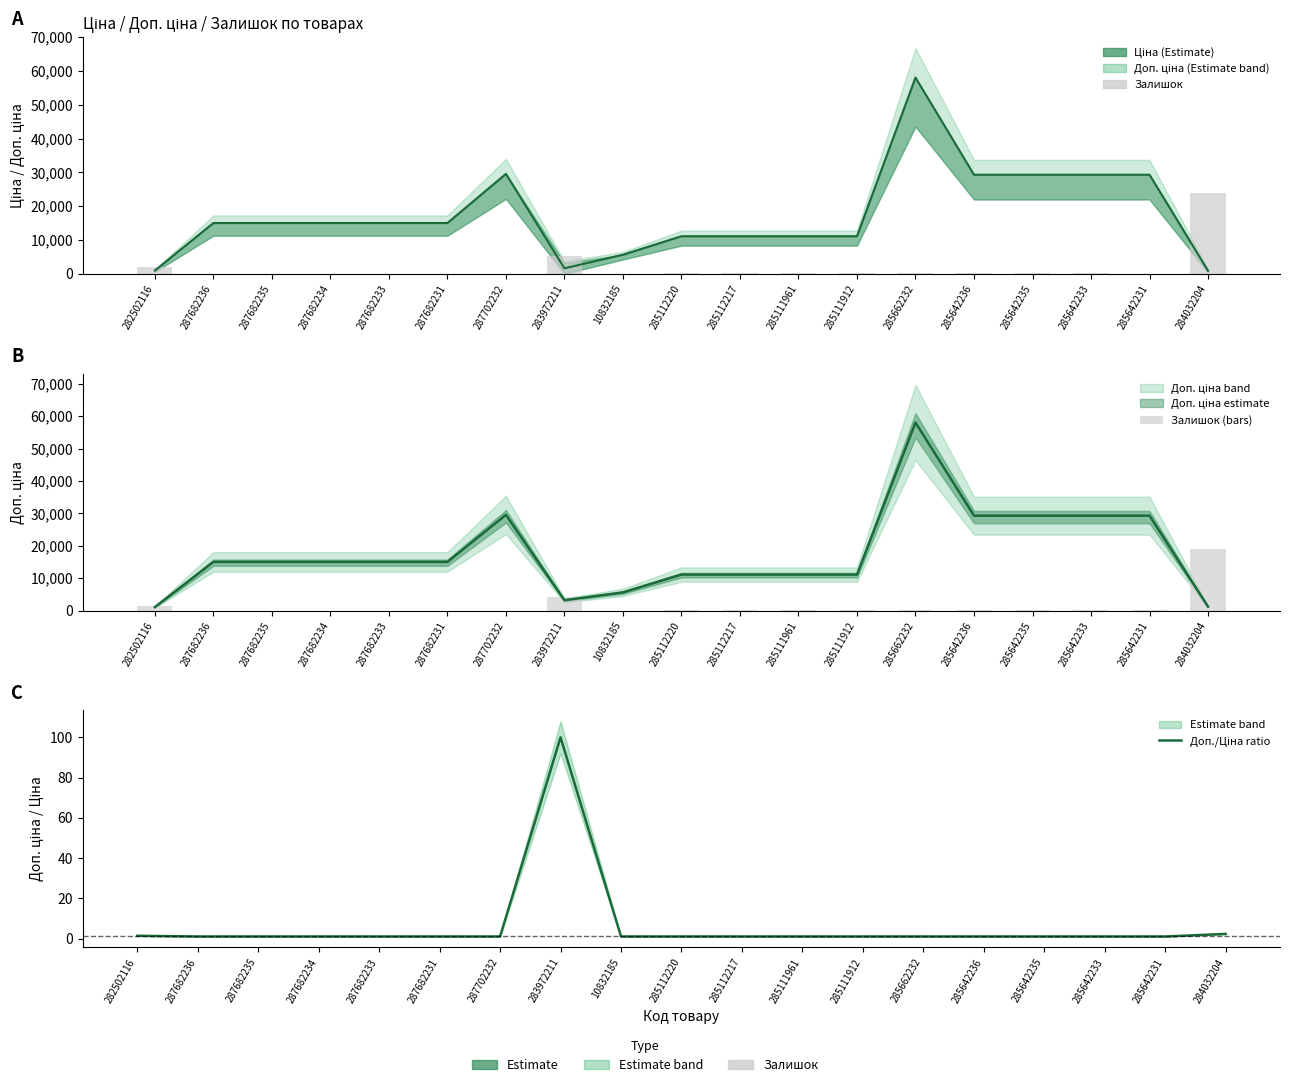

Reading right to left, extract all data points from this chart.

Залишок (bars): 19056.0	48.0	156.0	132.0	144.0	144.0	168.0	204.0	204.0	204.0	24.0	4320.0	0.0	0.0	0.0	0.0	0.0	0.0	1500.0
Доп./Ціна ratio: 2.3	1.0	1.0	1.0	1.0	1.0	1.0	1.0	1.0	1.0	1.0	100.0	1.0	1.0	1.0	1.0	1.0	1.0	1.4